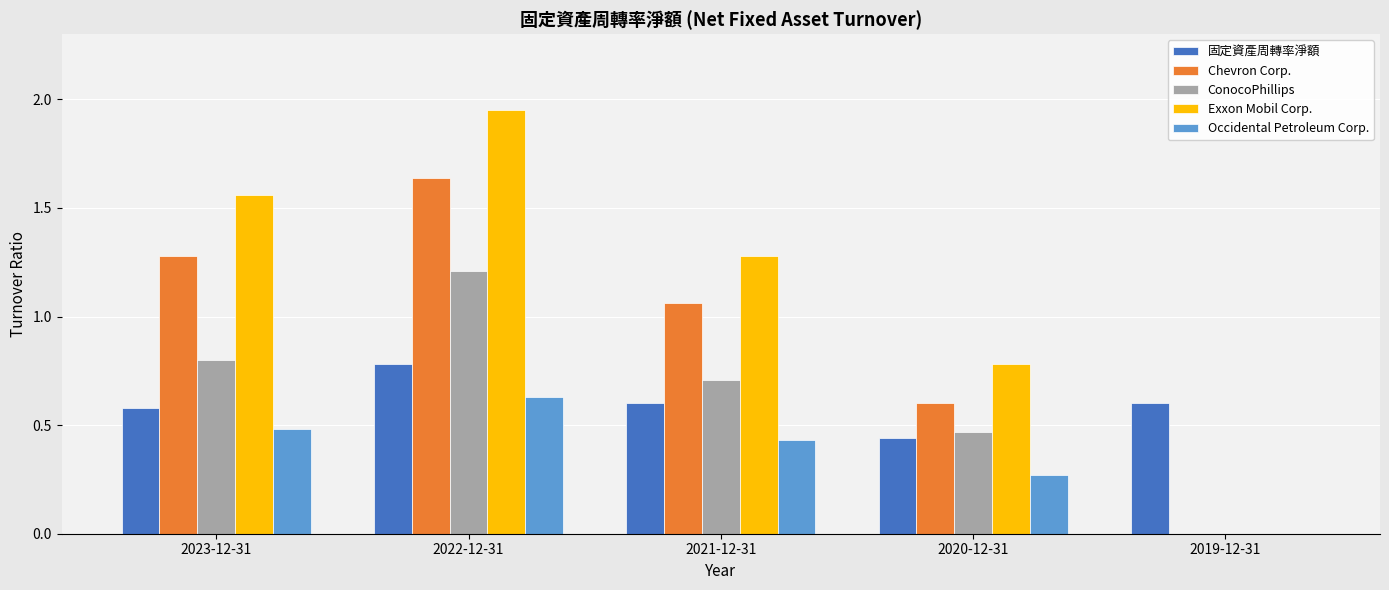

Between 2022-12-31 and 2019-12-31, which series saw the biggest shift?

Exxon Mobil Corp.